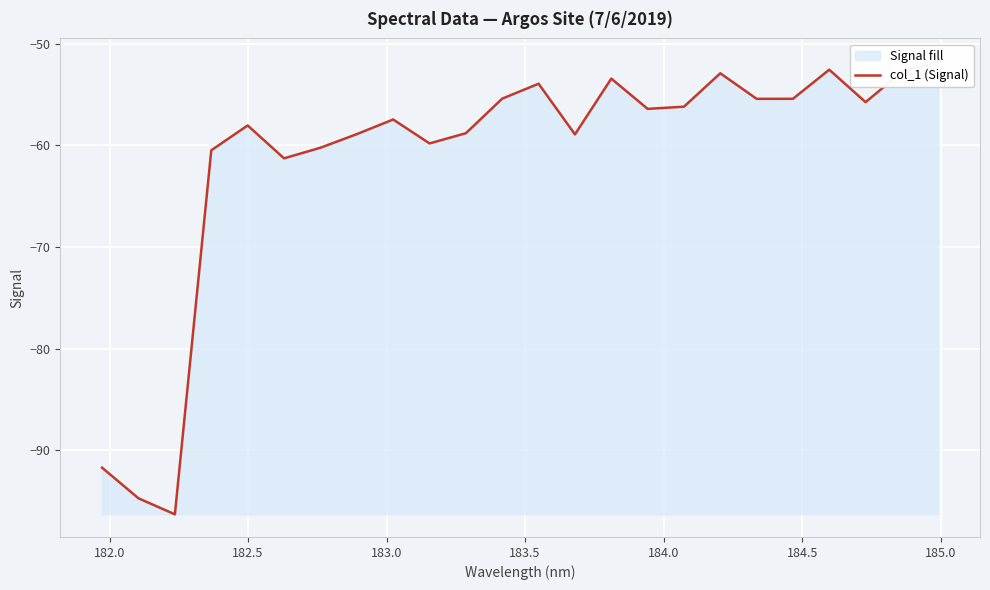

Count the number of values greater than -56.

10